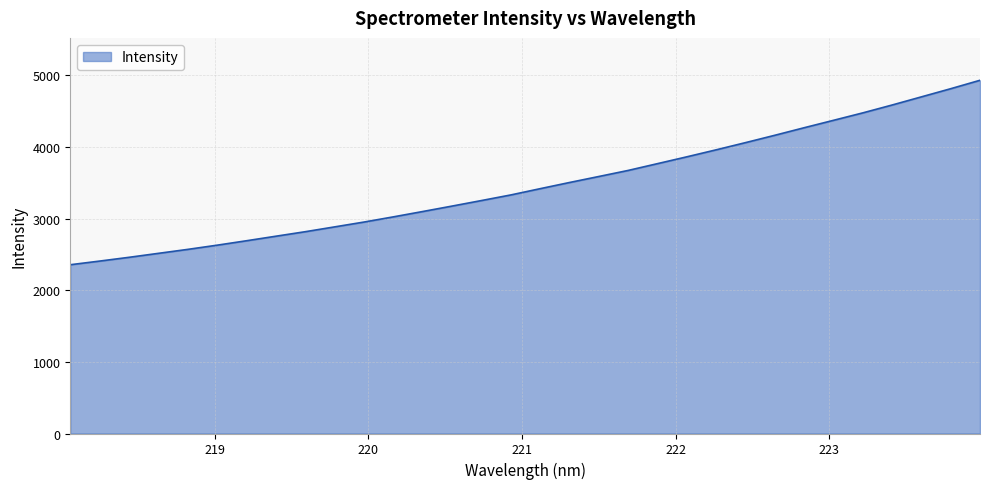

What is the greatest value displayed?

4930.4